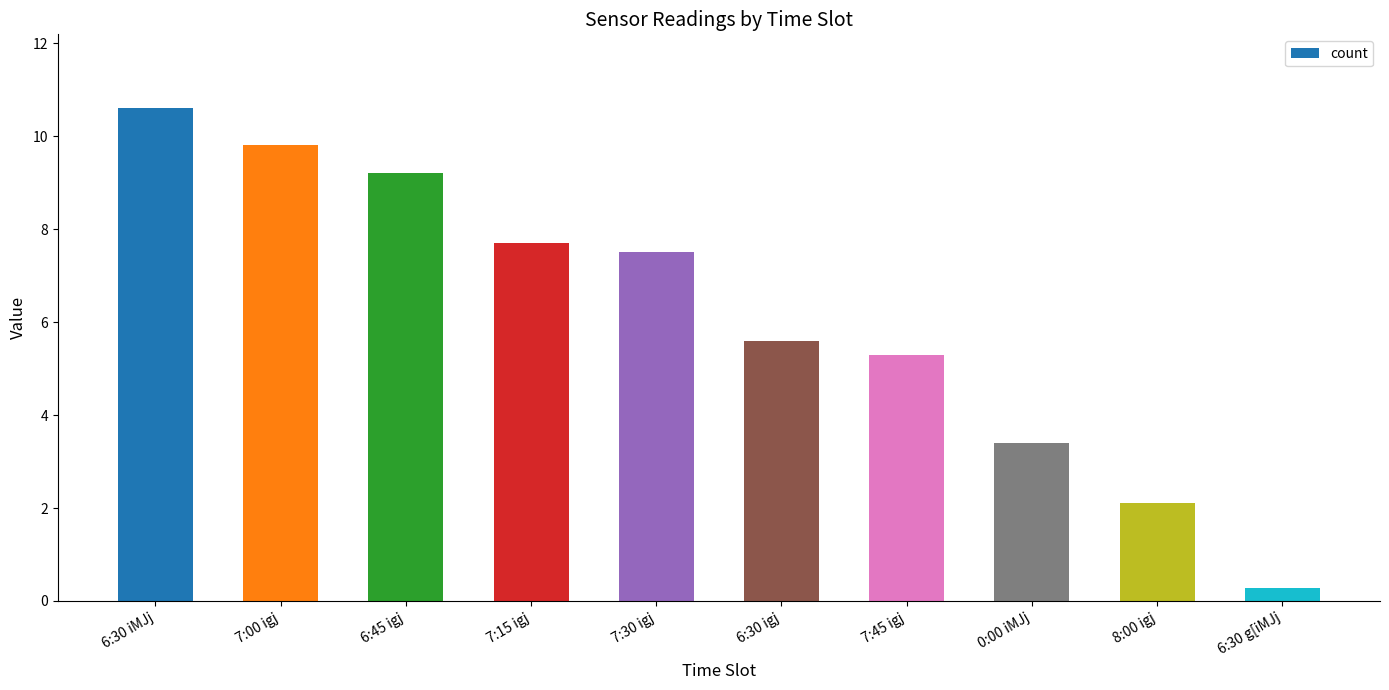

Approximately how many times larger is the value at 6:30 igj compared to 7:45 igj?

1.1